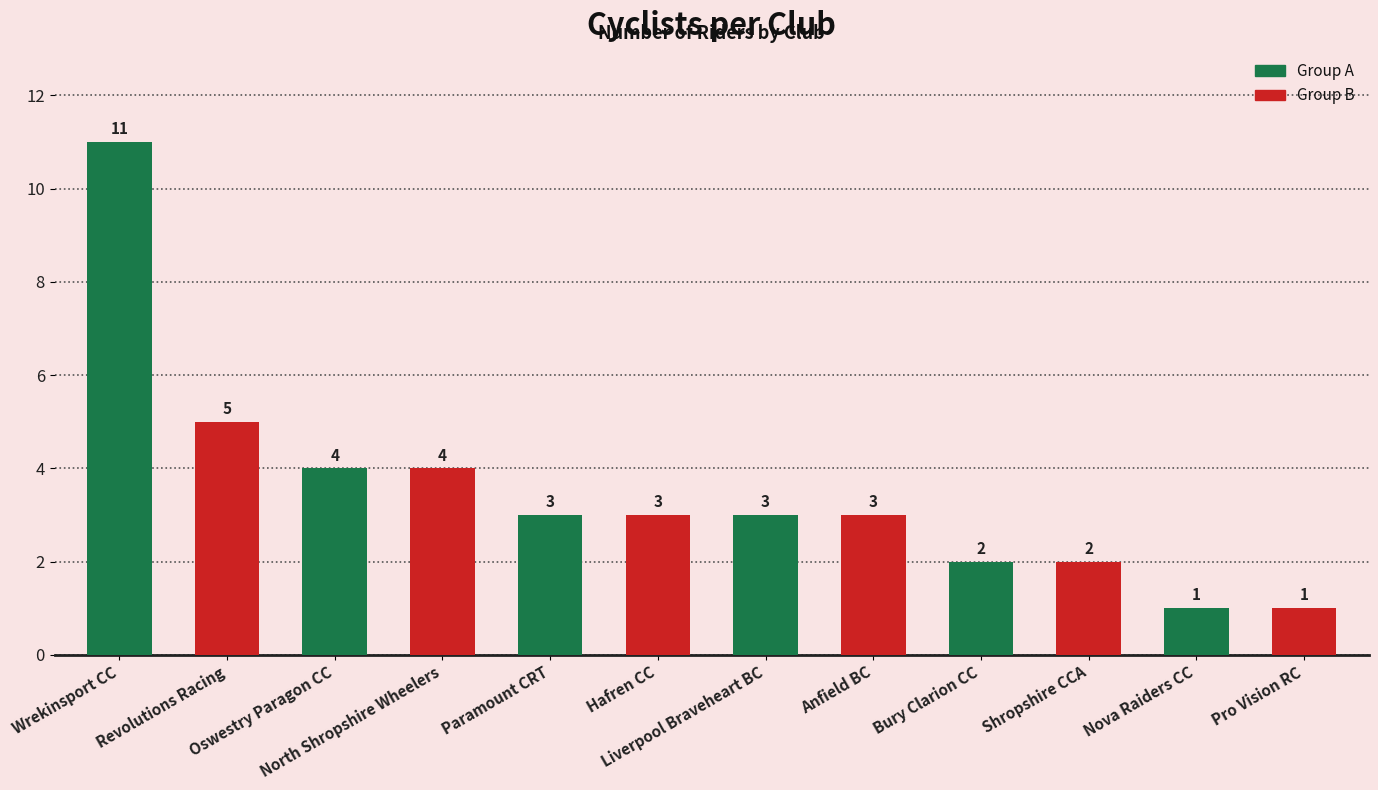

How many data points does each series have?

12